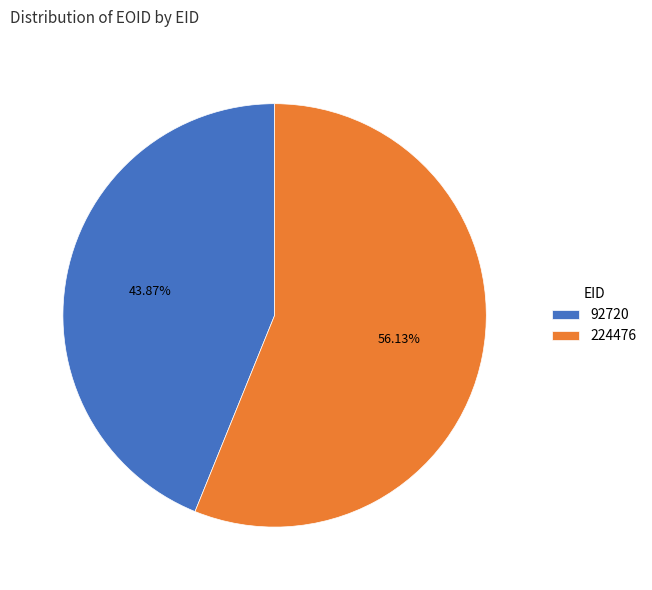

Rank the categories by value from highest to lowest.

224476, 92720